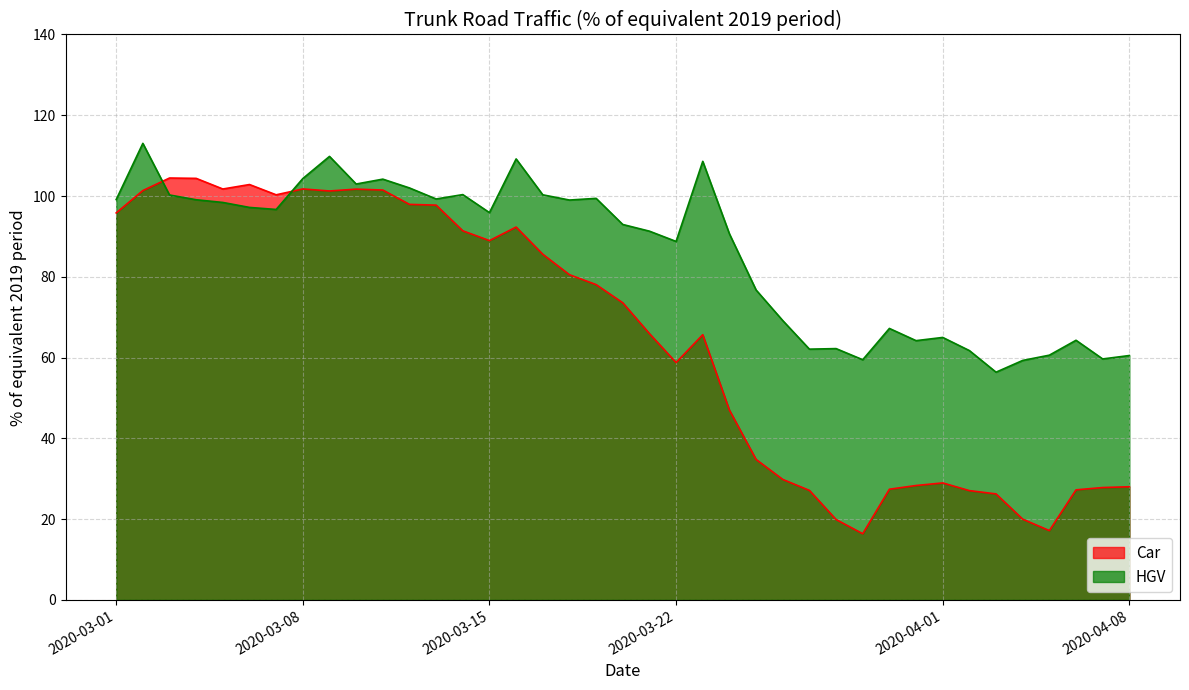

Which series has the largest total across all categories?

HGV